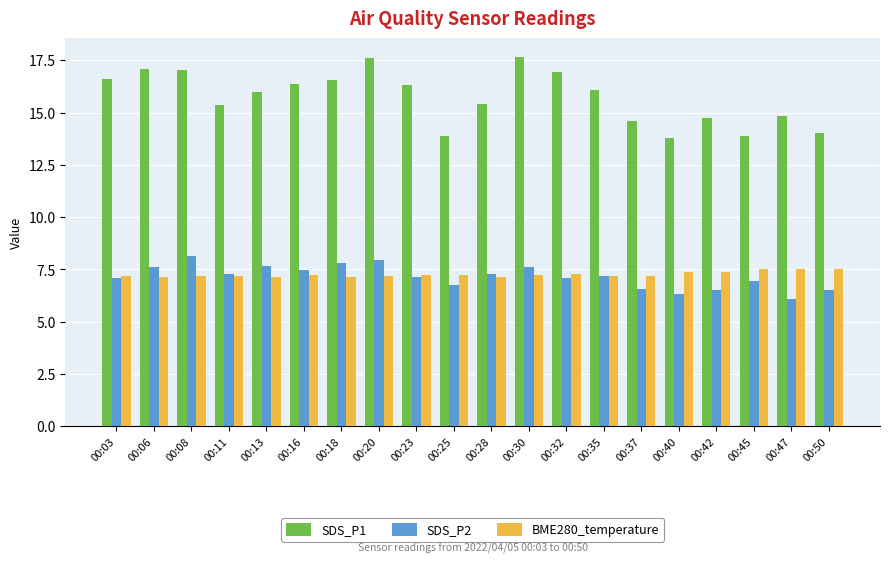

What is the difference between the maximum and minimum values in the SDS_P2 series?

2.1